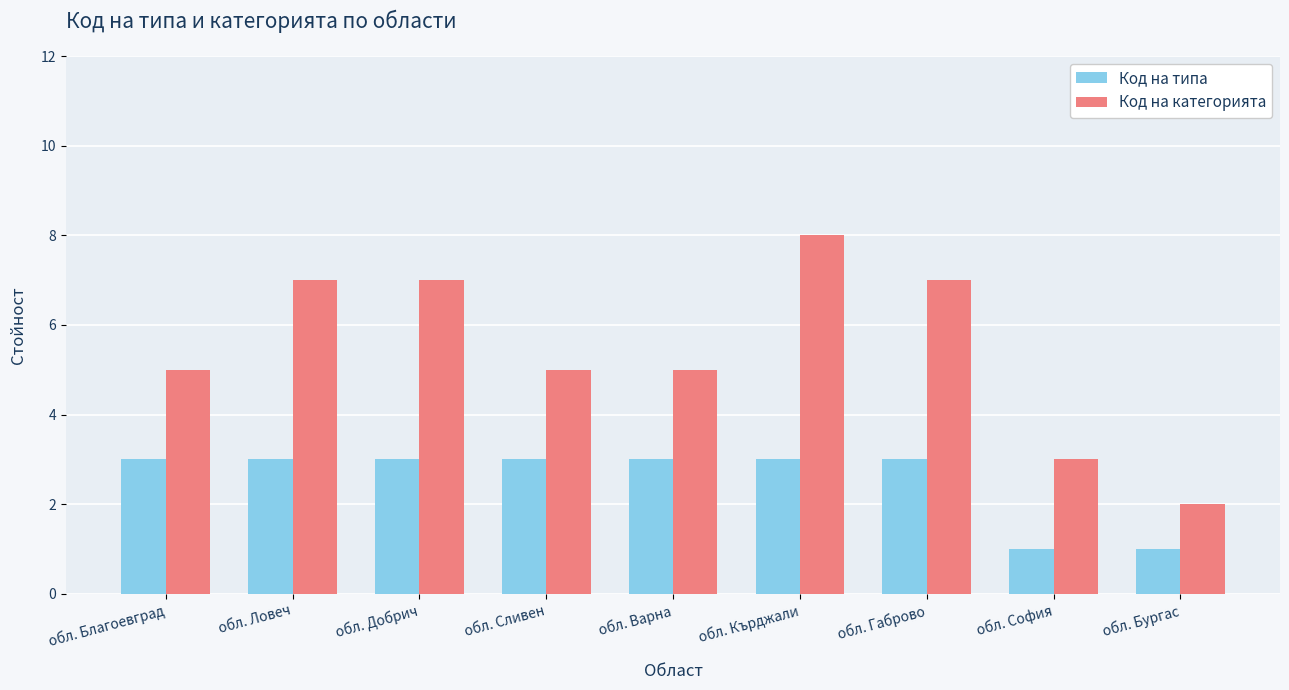

Rank the series by their average value, from highest to lowest.

Код на категорията, Код на типа